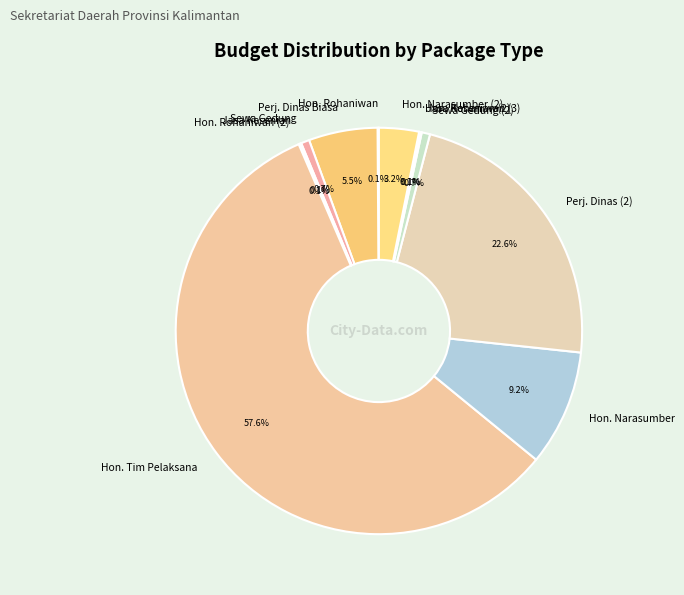

Between Hon. Narasumber (2) and Perj. Dinas (2), which is larger?

Perj. Dinas (2)